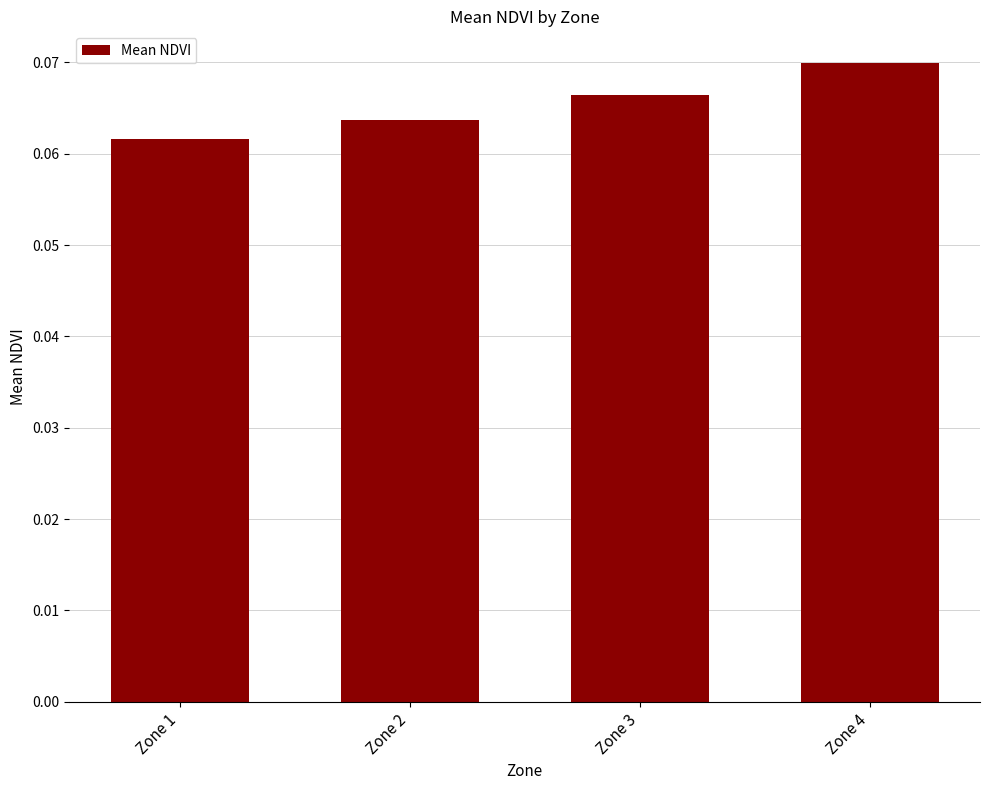

Which label corresponds to the largest value in the chart?

Zone 4